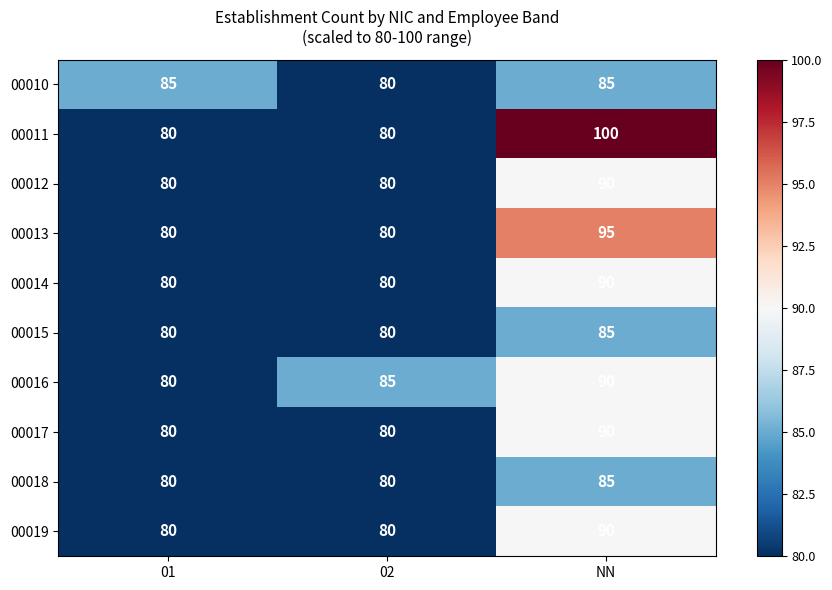

What value does the 00019 series have at 02, to the nearest 10?

80